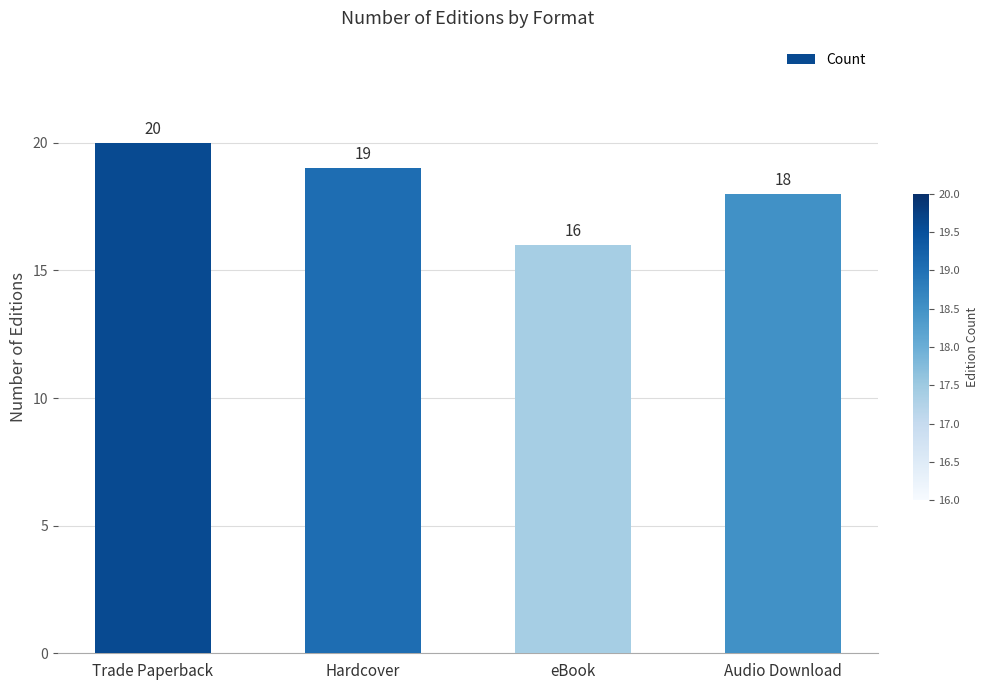

How many bars are there in total?

4